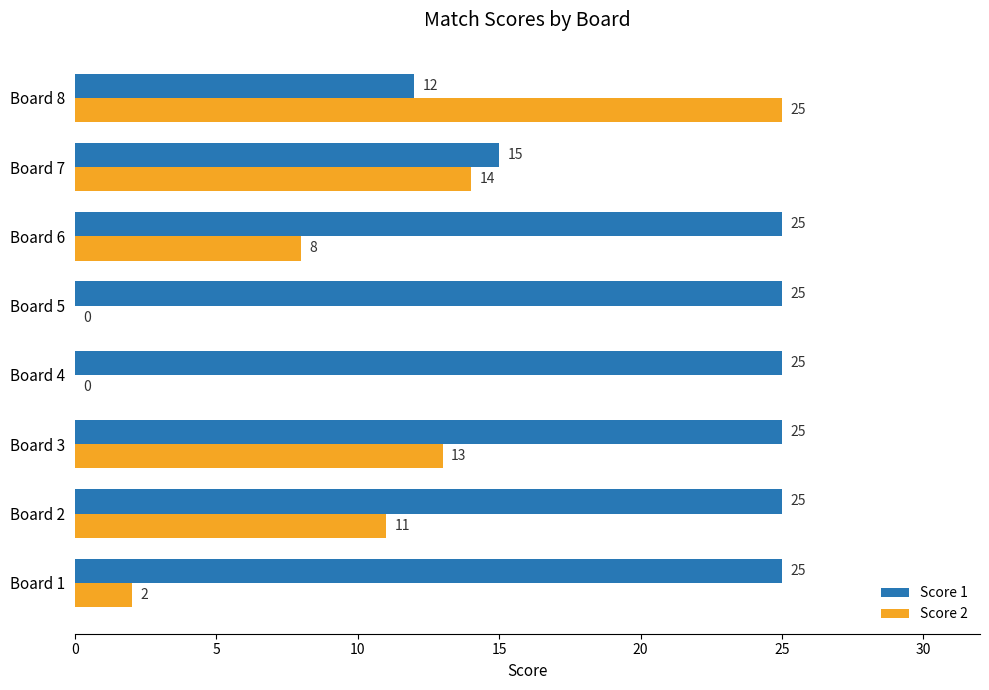

Which category has the highest value in the Score 2 series?

Board 8